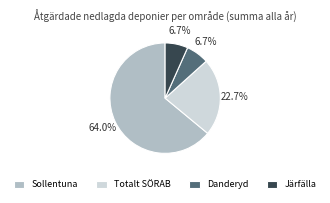

Count the number of slices in the pie.

4